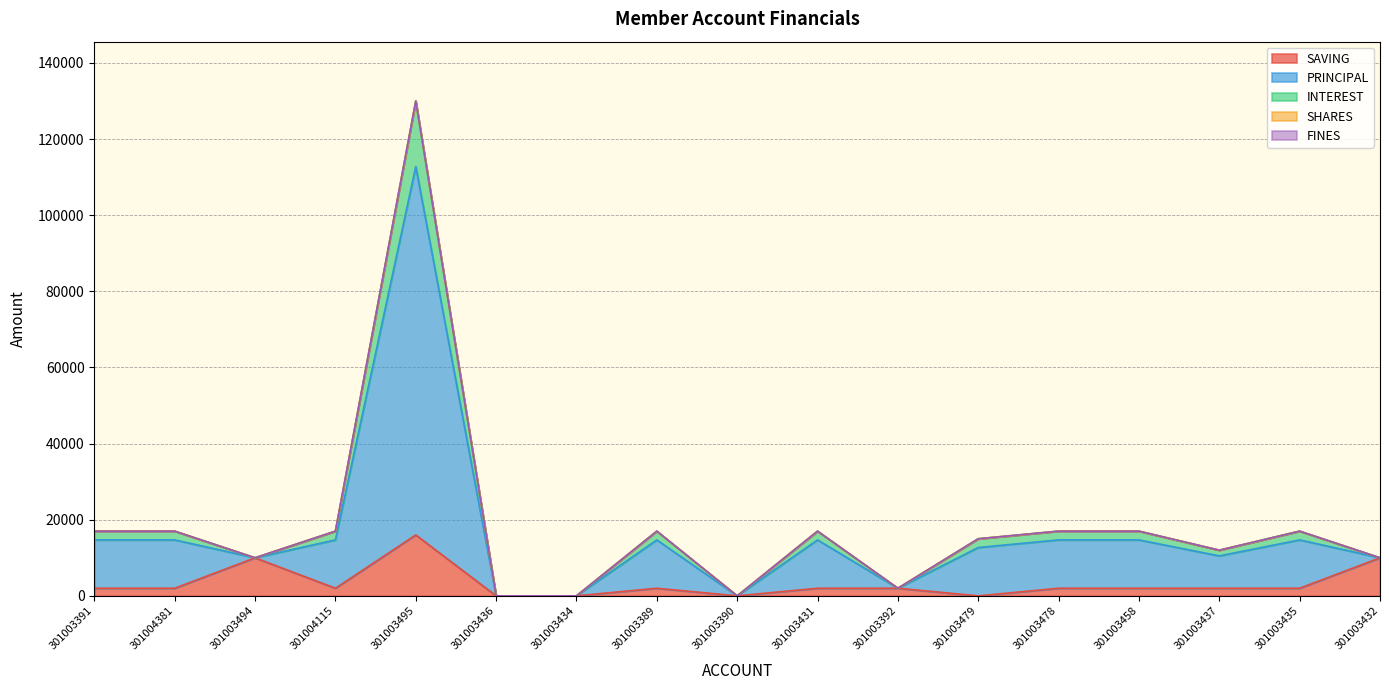

What is the label of the 5th point from the right?

301003478